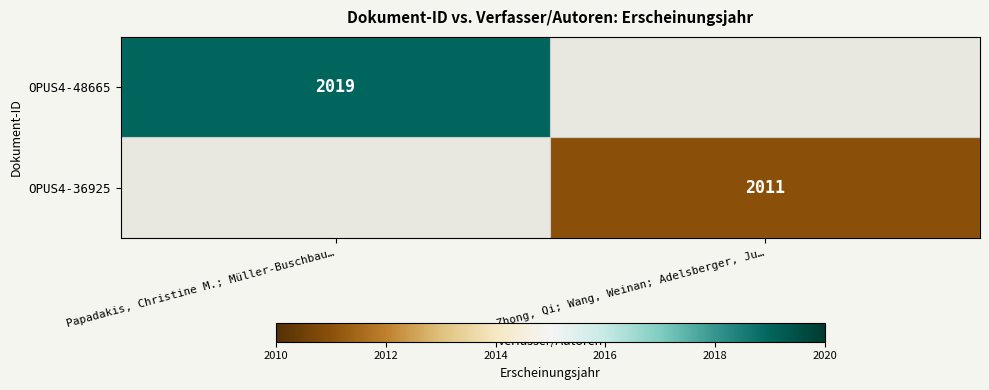

Is the value of OPUS4-36925 at Zhong, Qi; Wang, Weinan; Adelsberger, Ju… greater than the value of OPUS4-48665 at Papadakis, Christine M.; Müller-Buschbau…?

No